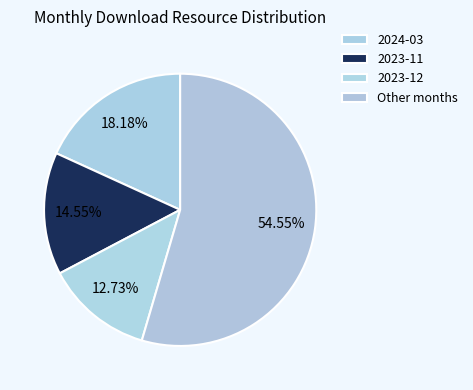

How many slices are in this pie chart?

4